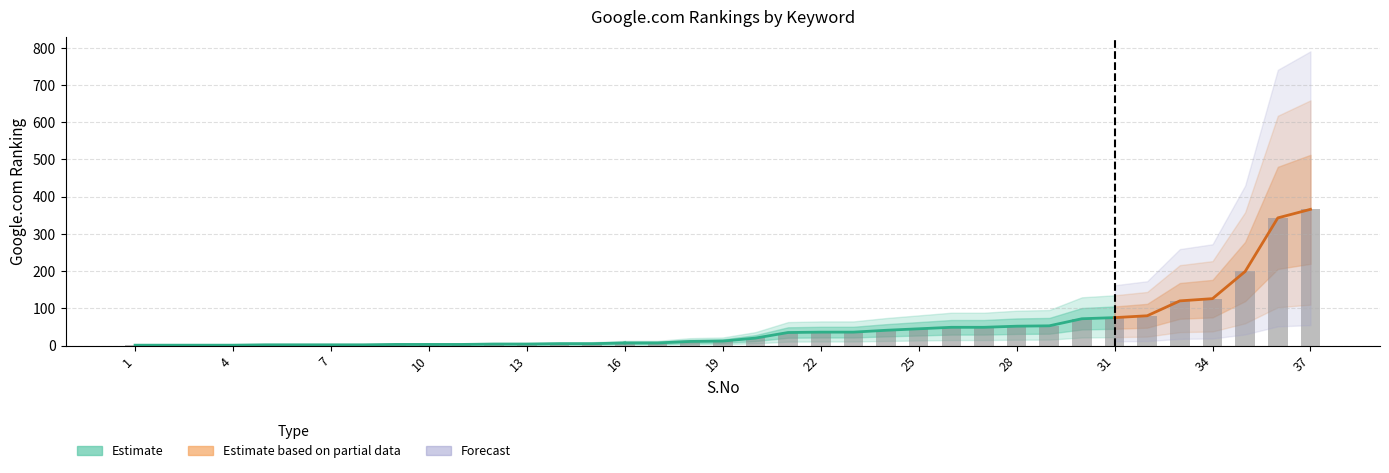

The value at 16 is 7. True or false?

True